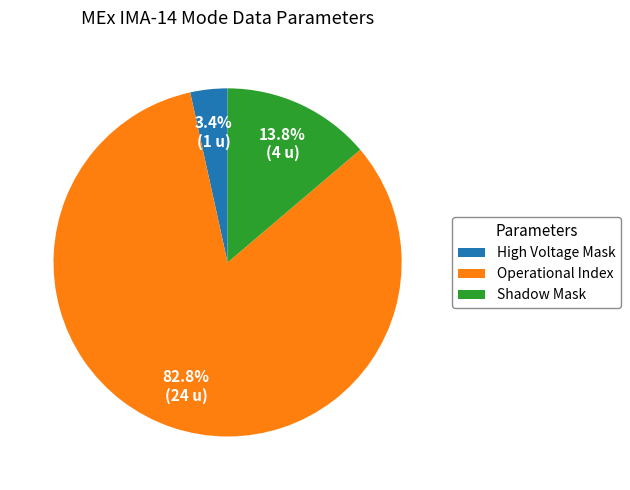

How many segments does this pie chart have?

3